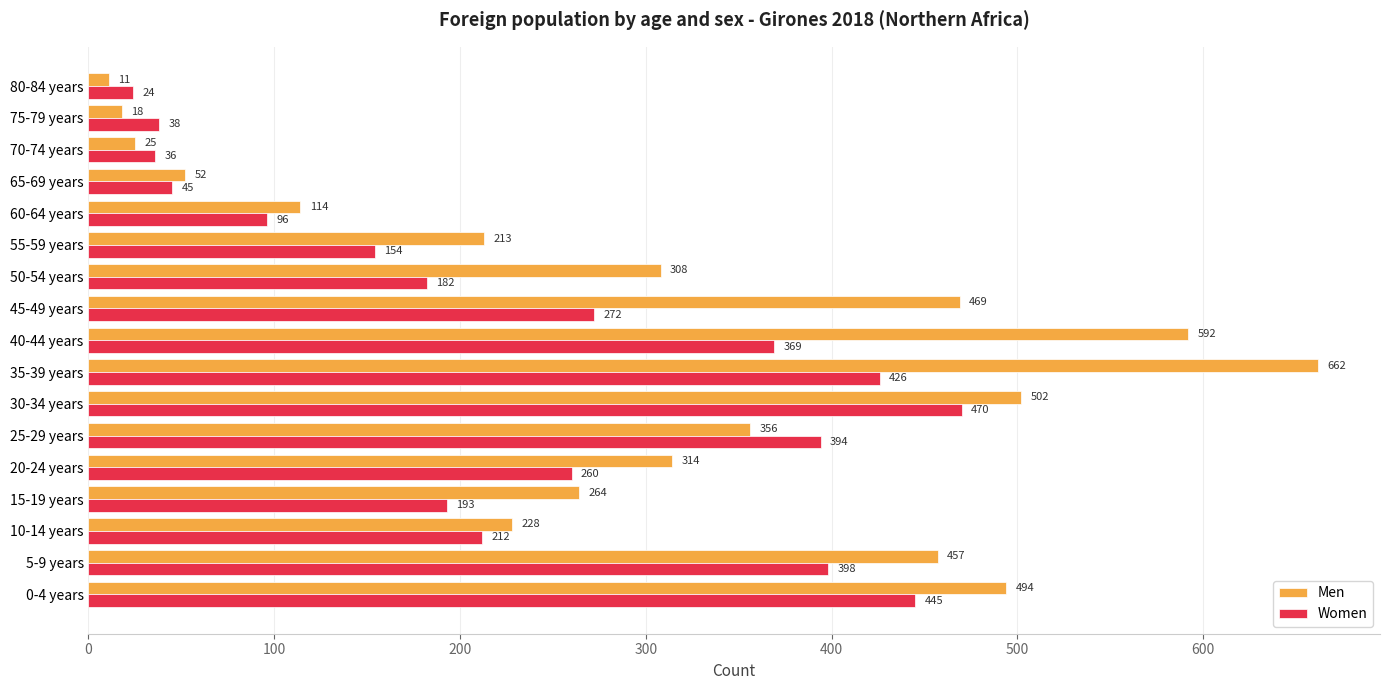

Is it true that Women equals 470 at 30-34 years?

True